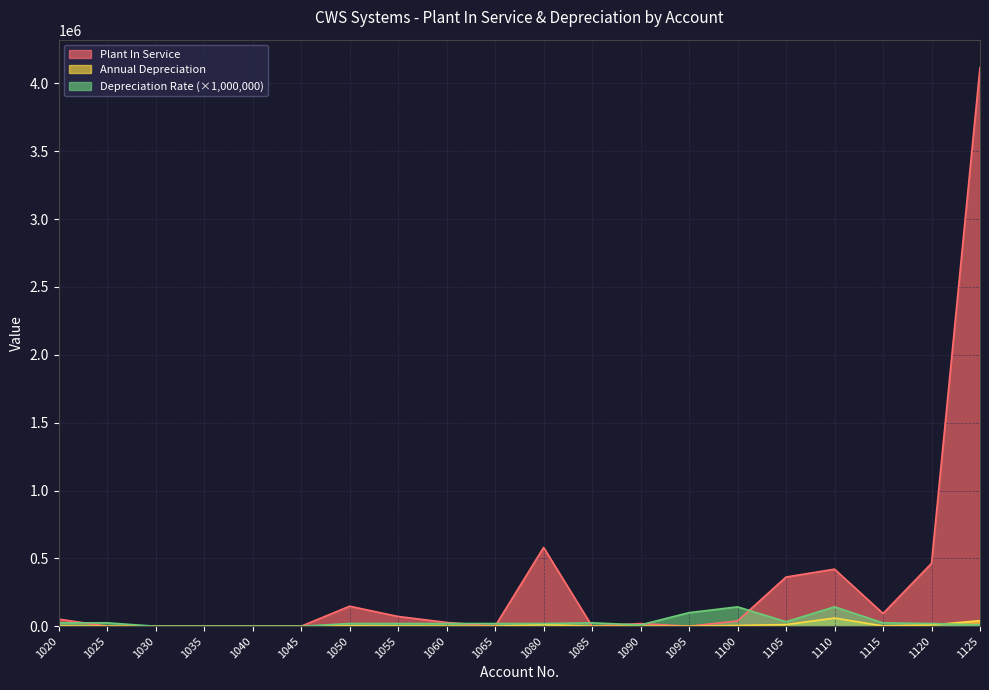

At which category does Plant In Service reach its first local valley?

1065